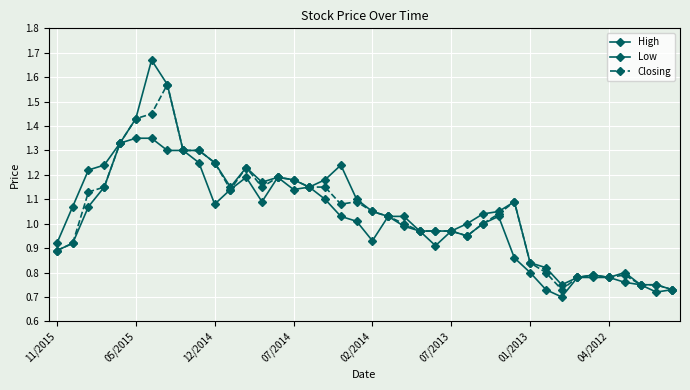

What is the difference between the maximum and minimum values in the Closing series?

0.8